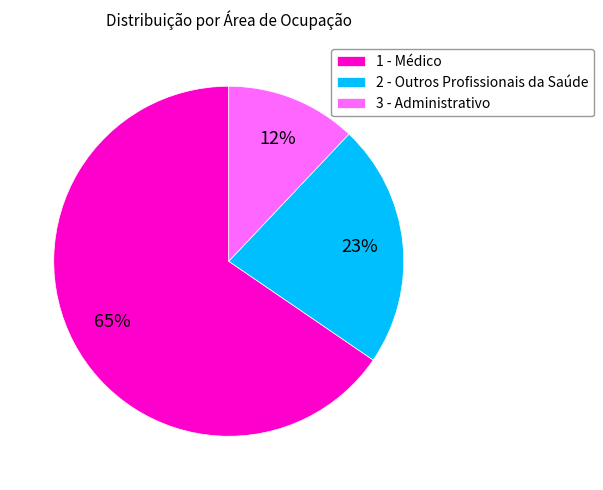

Which slice is the smallest?

3 - Administrativo